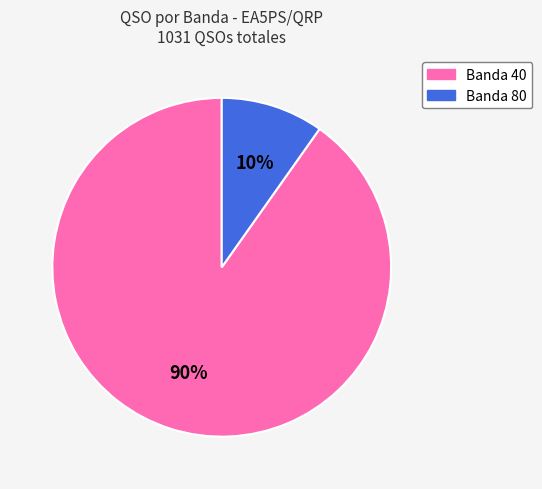

To the nearest percent, what is the difference between the largest and smallest slice percentages?

80%